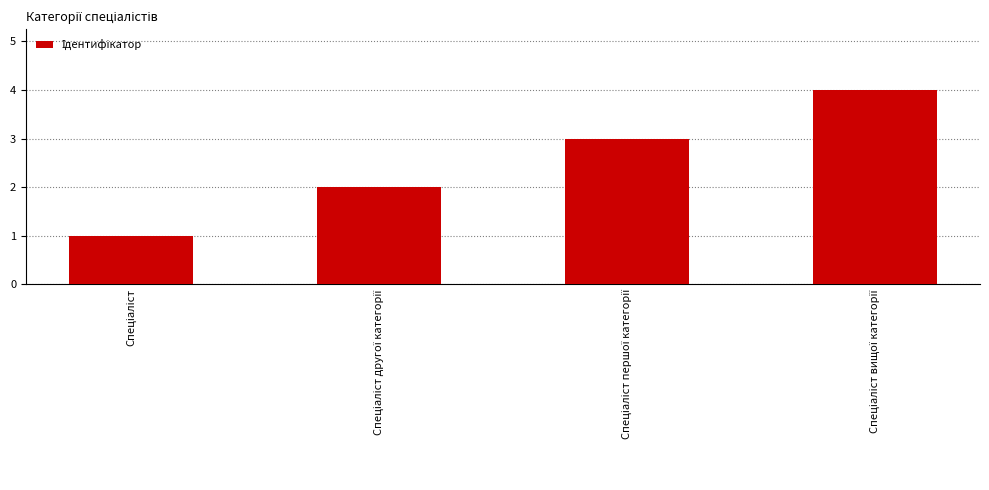

What is the greatest value displayed?

4